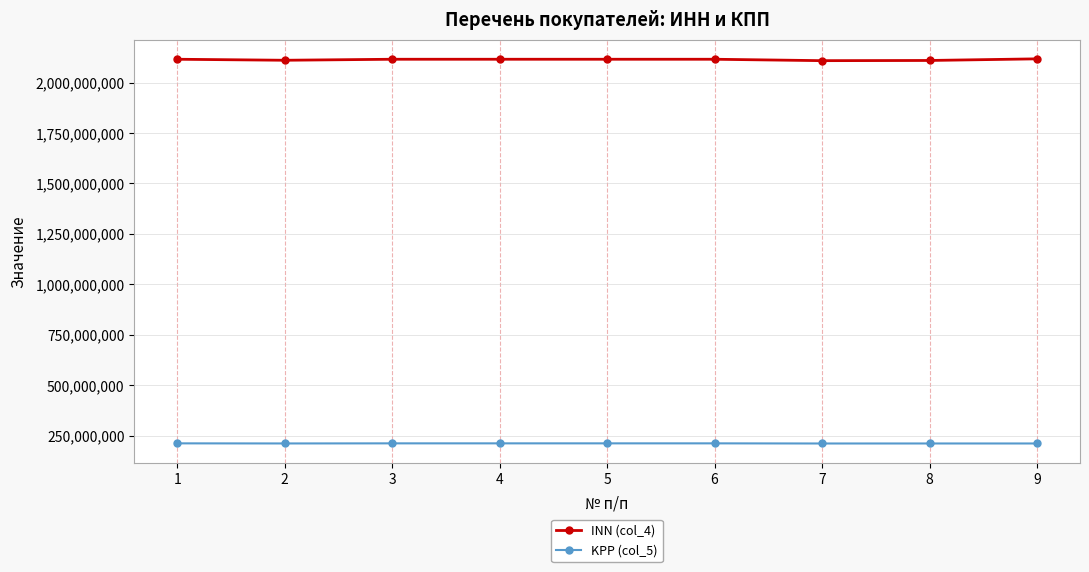

The INN (col_4) series shows 653226293 at 9. True or false?

False